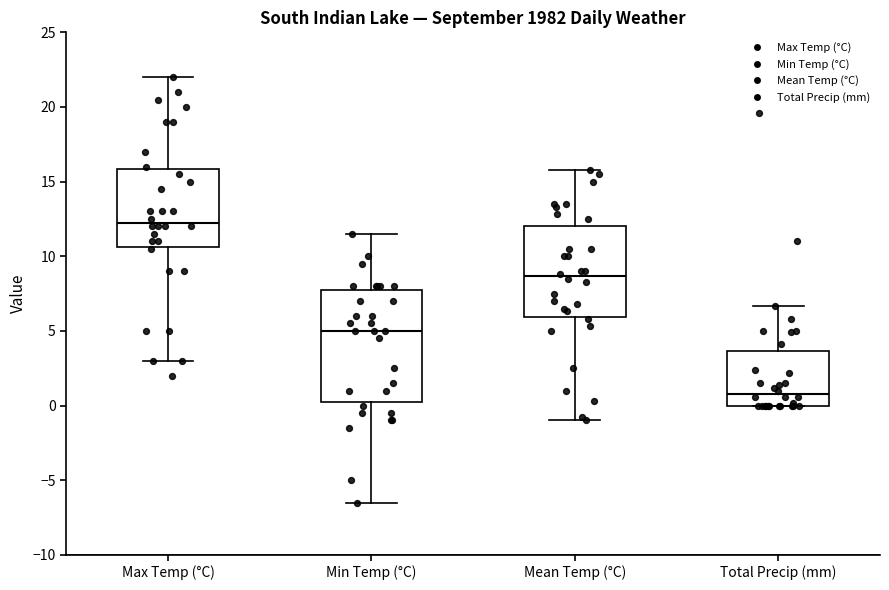

Comparing the boxes themselves (not the whiskers), which one is the tallest?

Min Temp (°C)